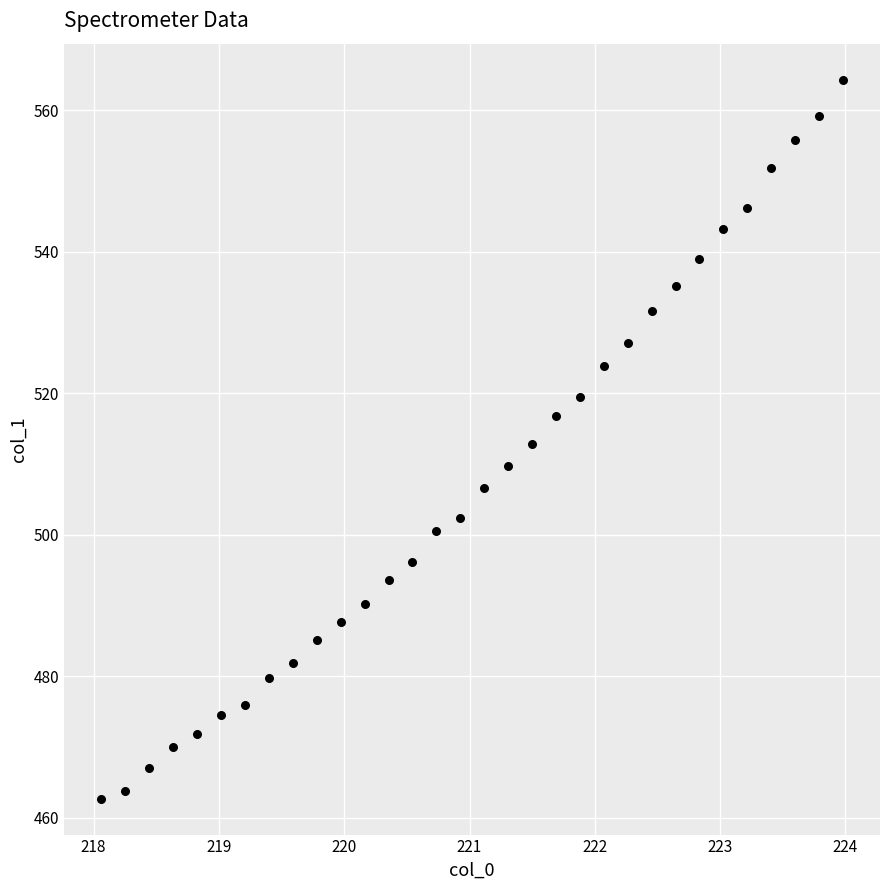

What is the range of Y values (max minus min)?

101.6